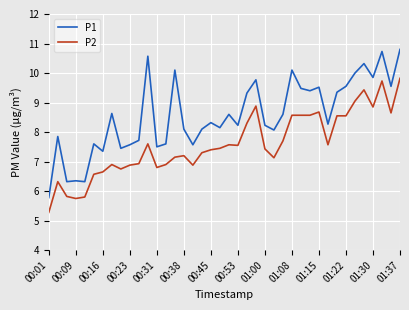

Which series has the largest total across all categories?

P1